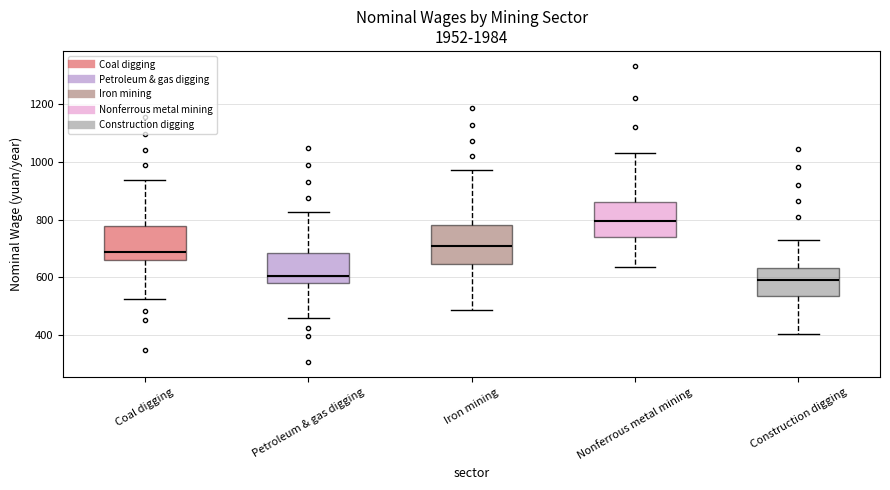

Where is the lower edge of the box for Nonferrous metal mining on the y-axis? The values are not printed on the chart, so give them approximately, as read against the axis.

740